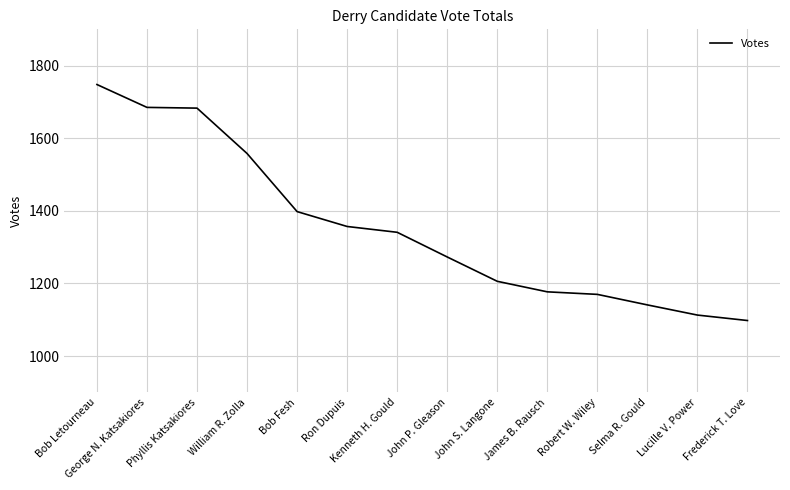

What is the average value?

1353